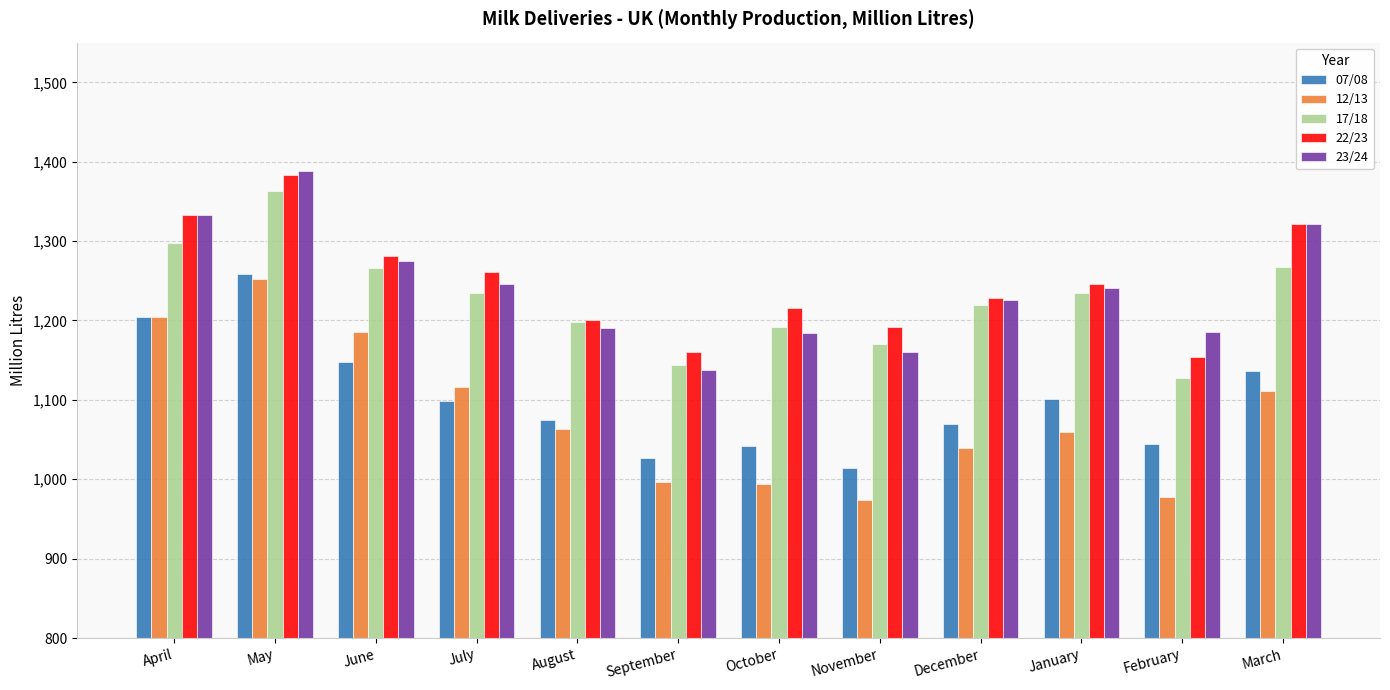

Which series has the largest range (max minus min)?

12/13